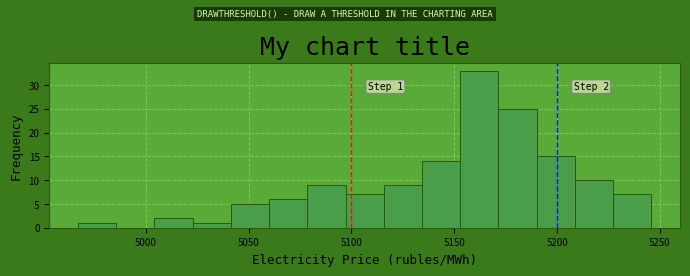

Read against the x-axis, roughly where is the centre of the tallest bar?

5160